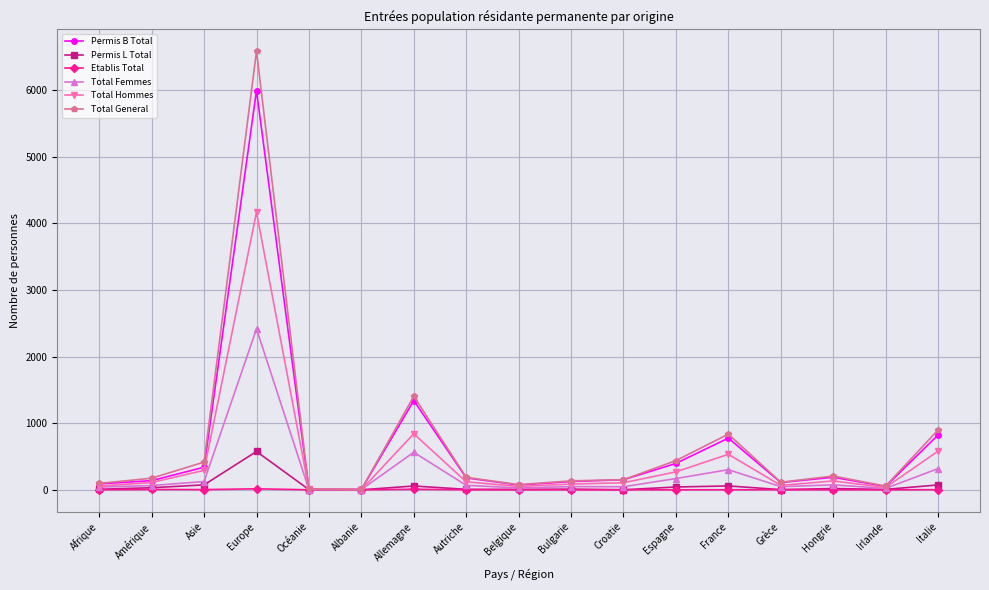

Is it true that Permis B Total equals 776 at France?

True